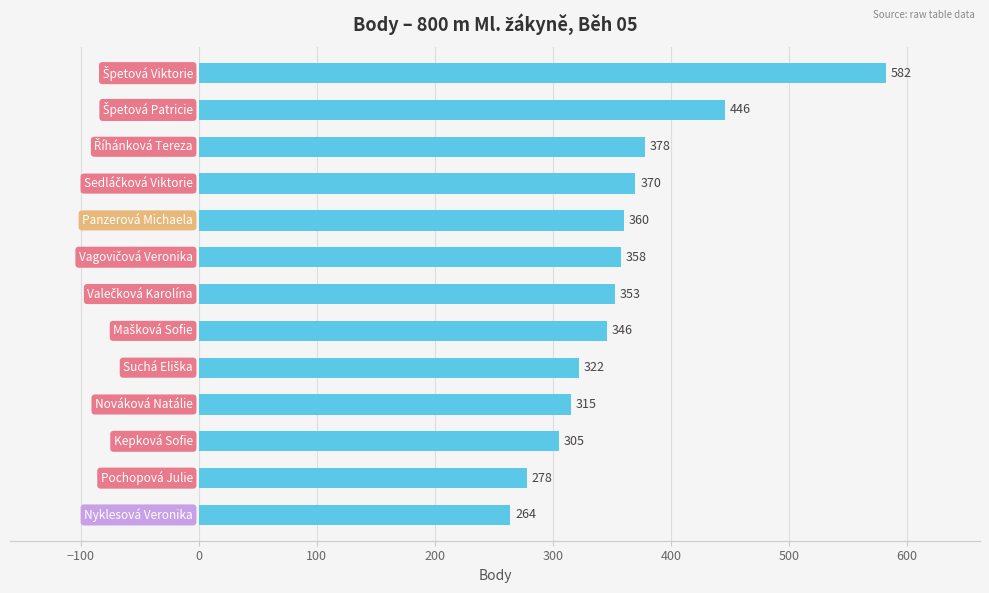

What is the average value?

360